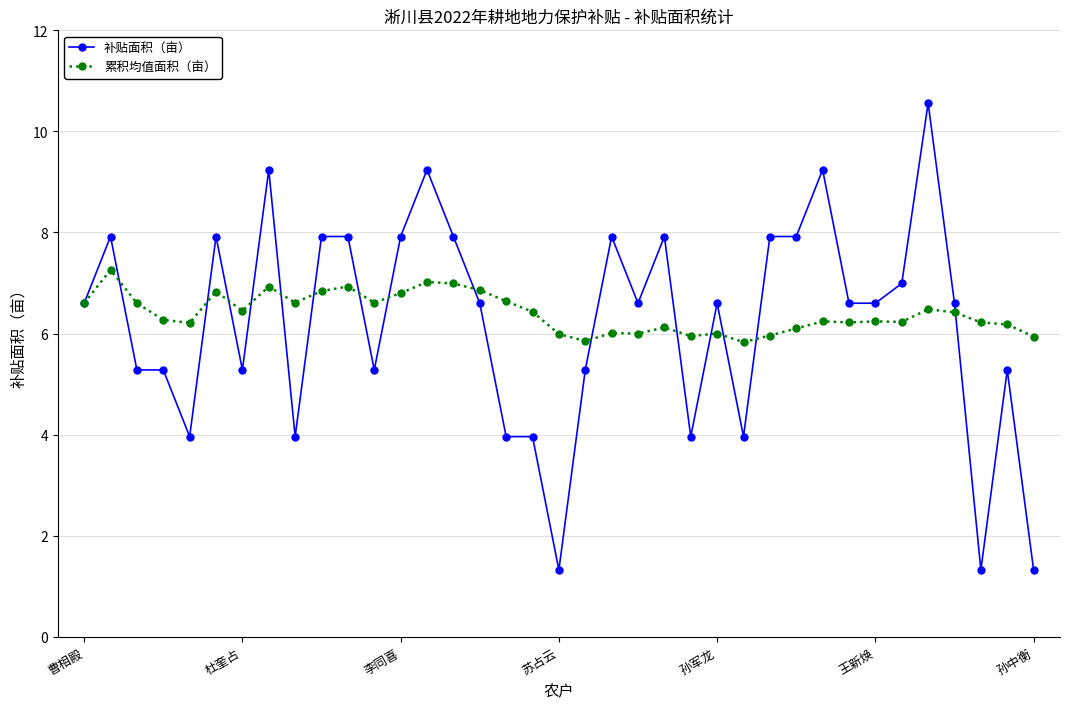

Which series has the widest spread of values?

补贴面积（亩）